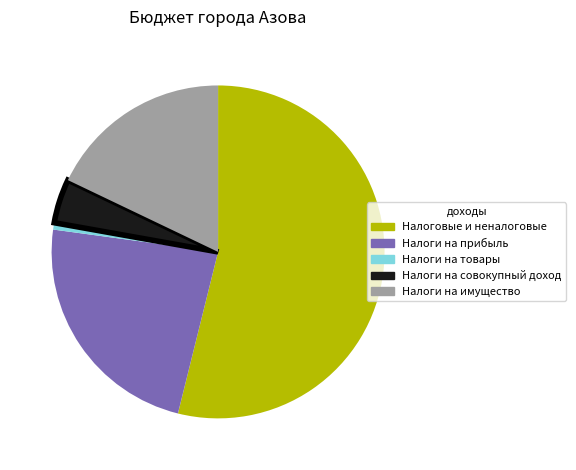

The Налоги на товары slice represents 1% of the pie. True or false?

True